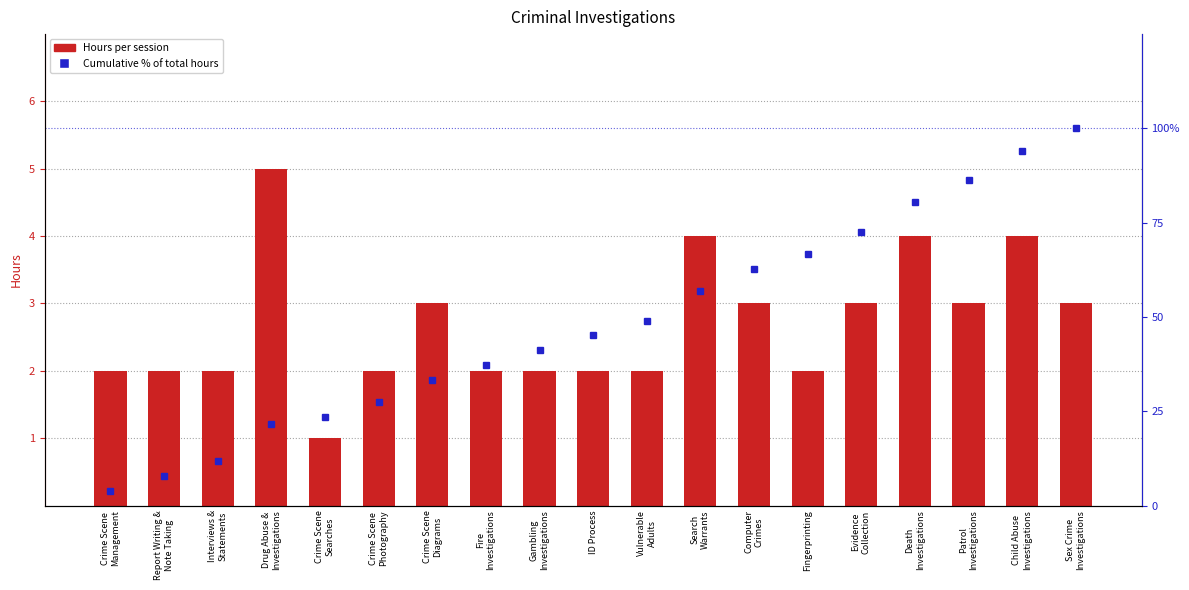

The Cumulative % of Total Hours series shows 80.4 at Death
Investigations. True or false?

True